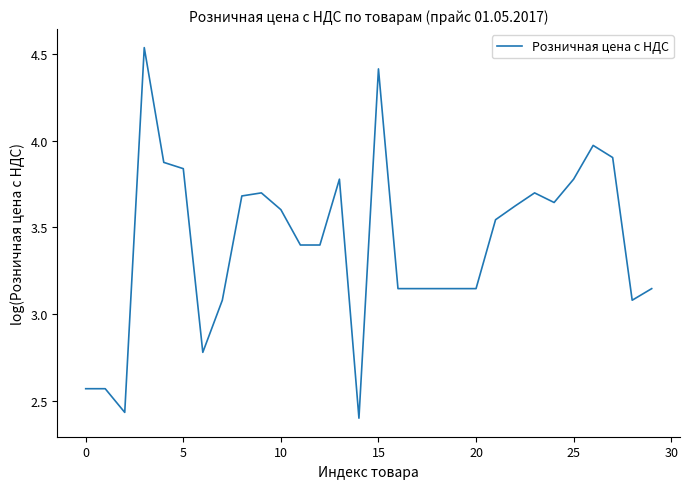

How many categories are shown in the chart?

30